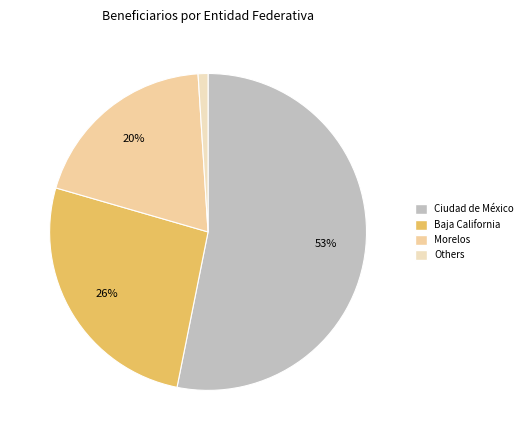

Which slice is the smallest?

Others